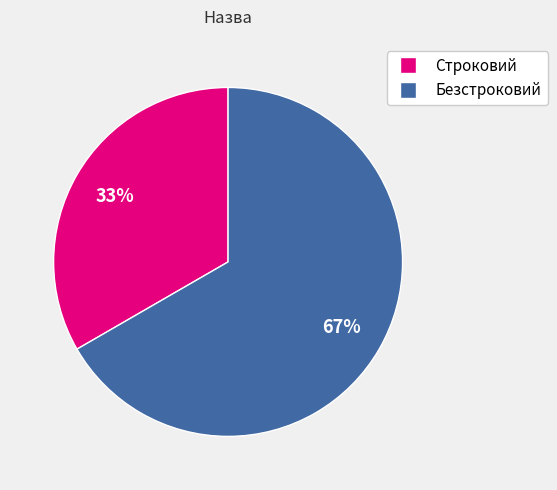

Do Строковий and Безстроковий together represent more than half of the pie?

Yes